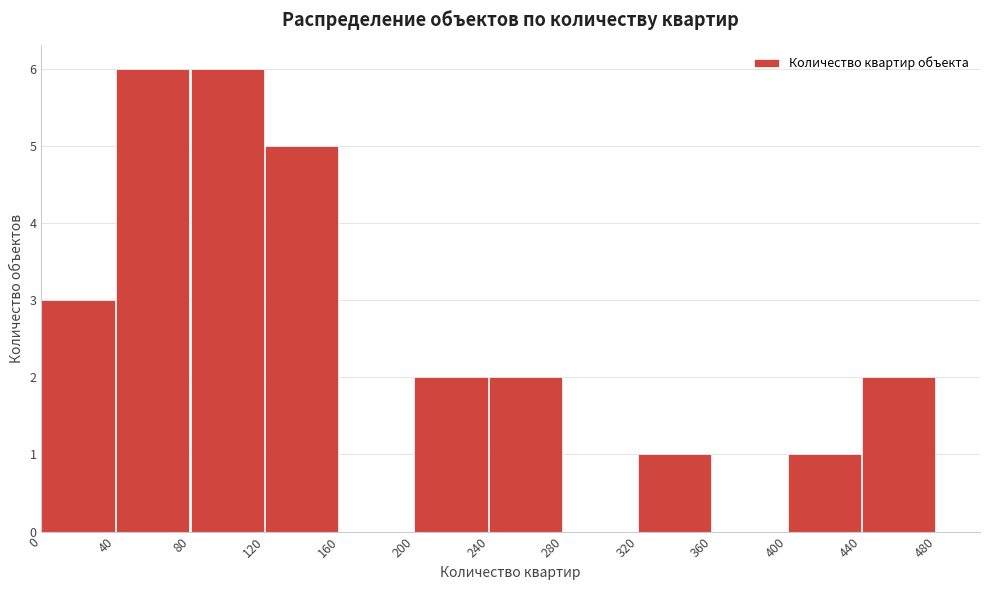

Reading left to right, transcribe this chart: for each bar, give the range it covers on the x-axis and its height. The values are not printed on the chart, so give them approximately, as read against the axis.

0 to 40: 3
40 to 80: 6
80 to 120: 6
120 to 160: 5
160 to 200: 0
200 to 240: 2
240 to 280: 2
280 to 320: 0
320 to 360: 1
360 to 400: 0
400 to 440: 1
440 to 480: 2